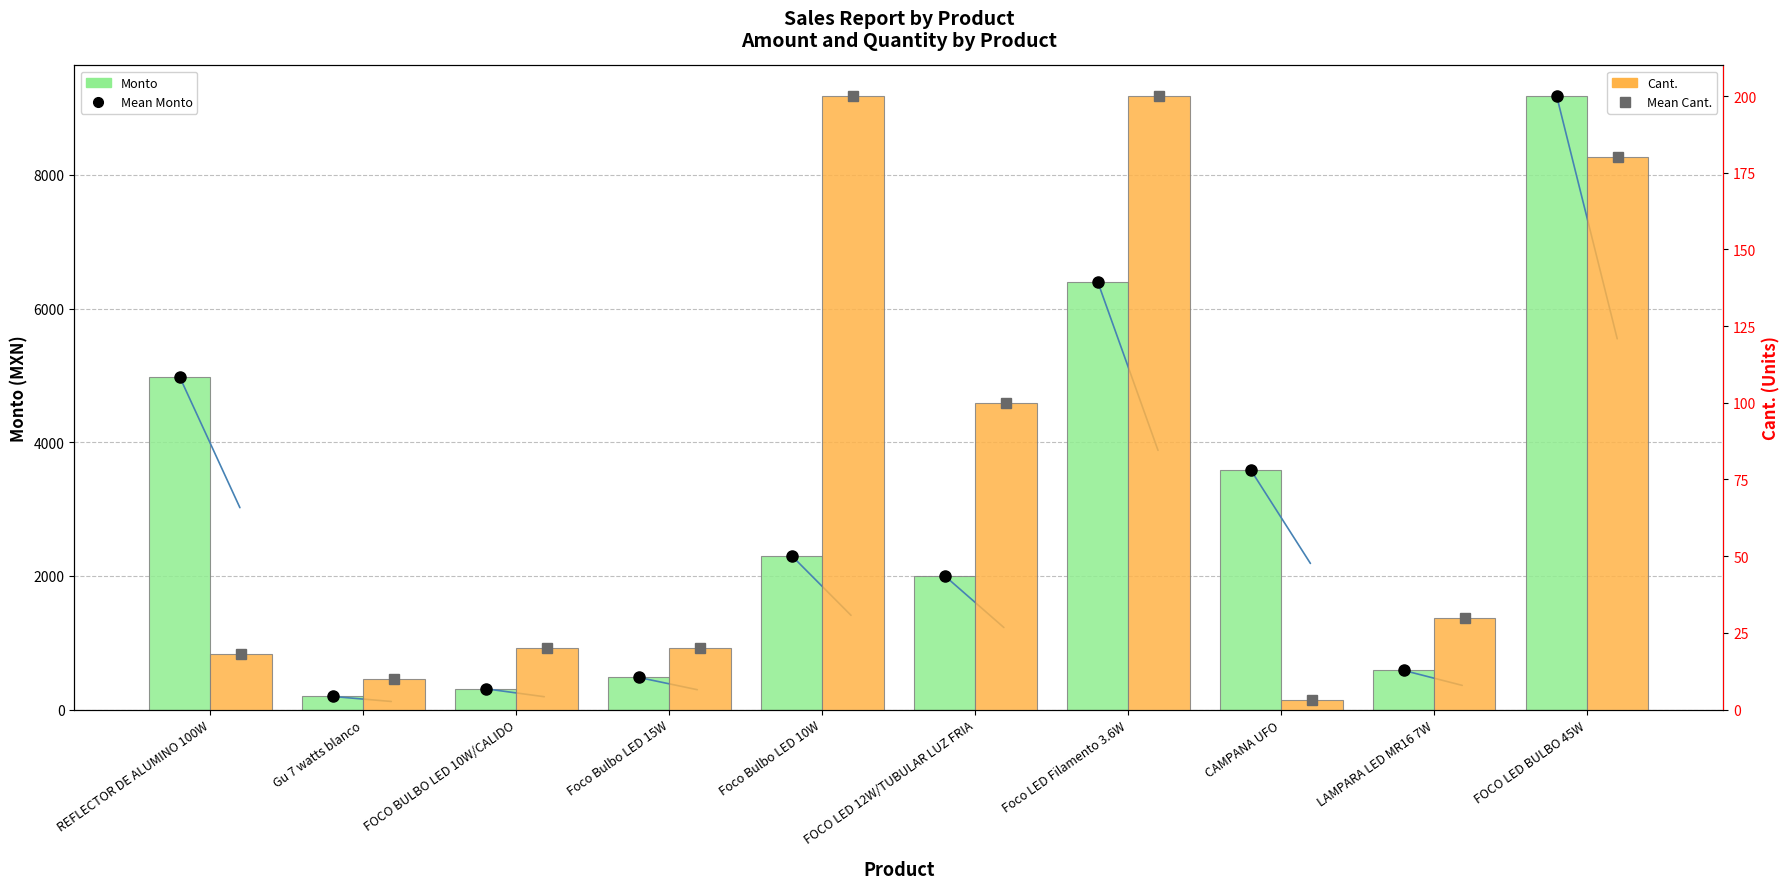

Where is Cant. nearest to the value 101?

FOCO LED 12W/TUBULAR LUZ FRIA